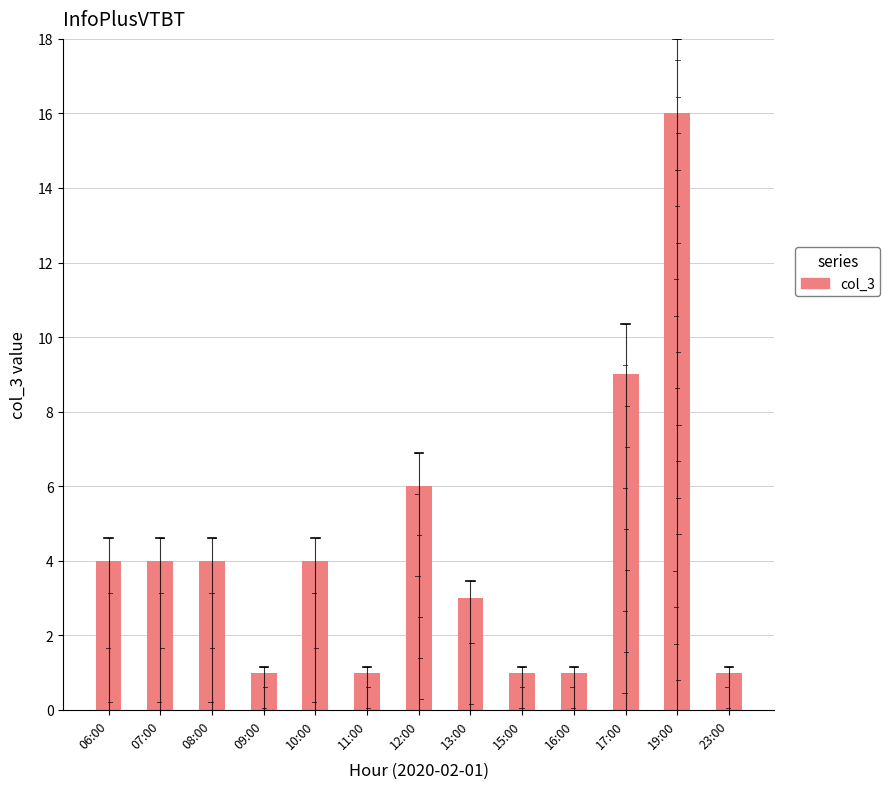

At which label is the value closest to 8?

17:00